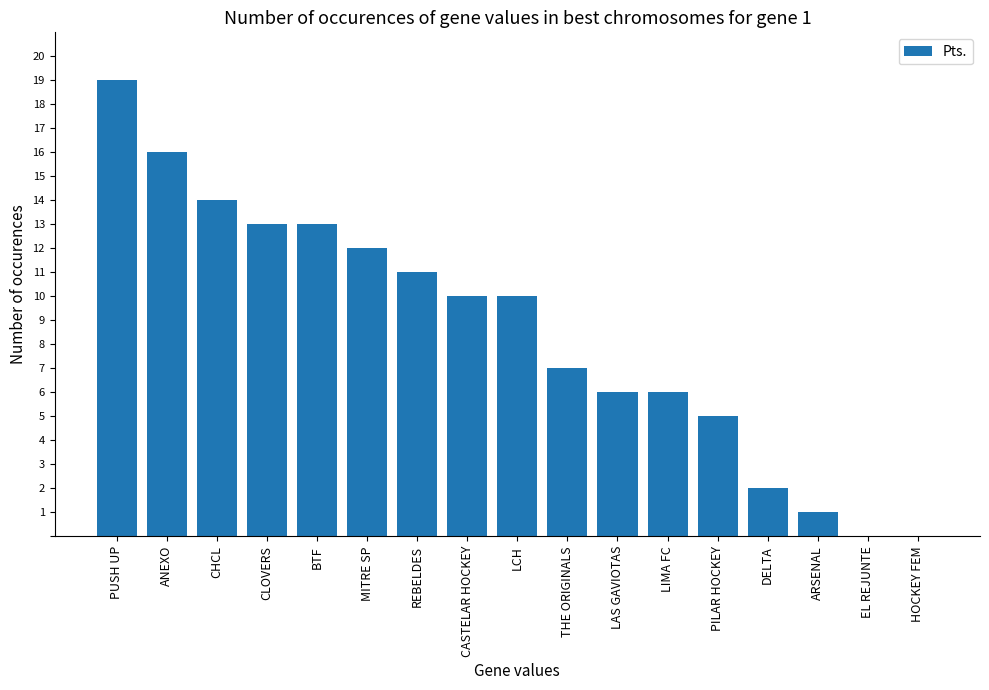

What is the sum of all values?

145